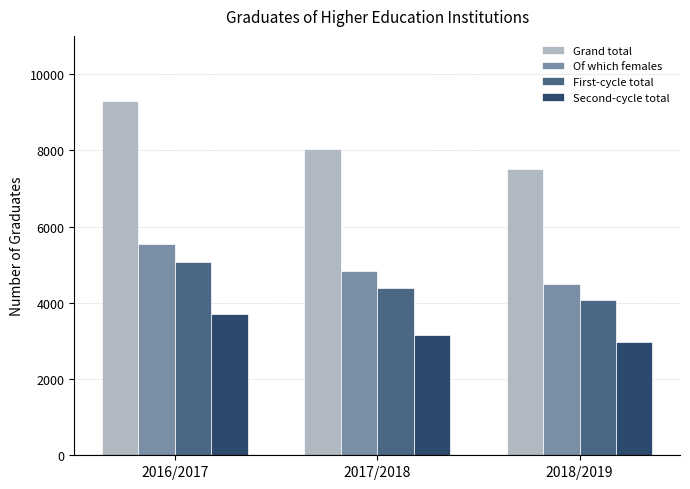

Which series has the largest total across all categories?

Grand total